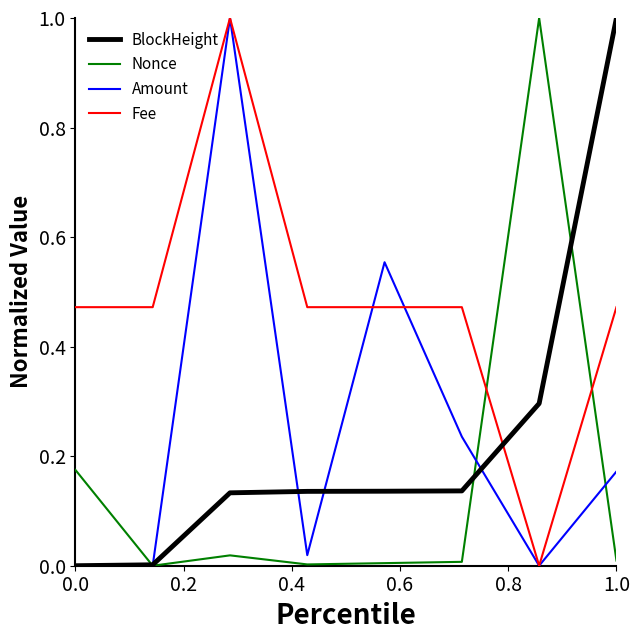

What is the maximum value for BlockHeight?

1.0